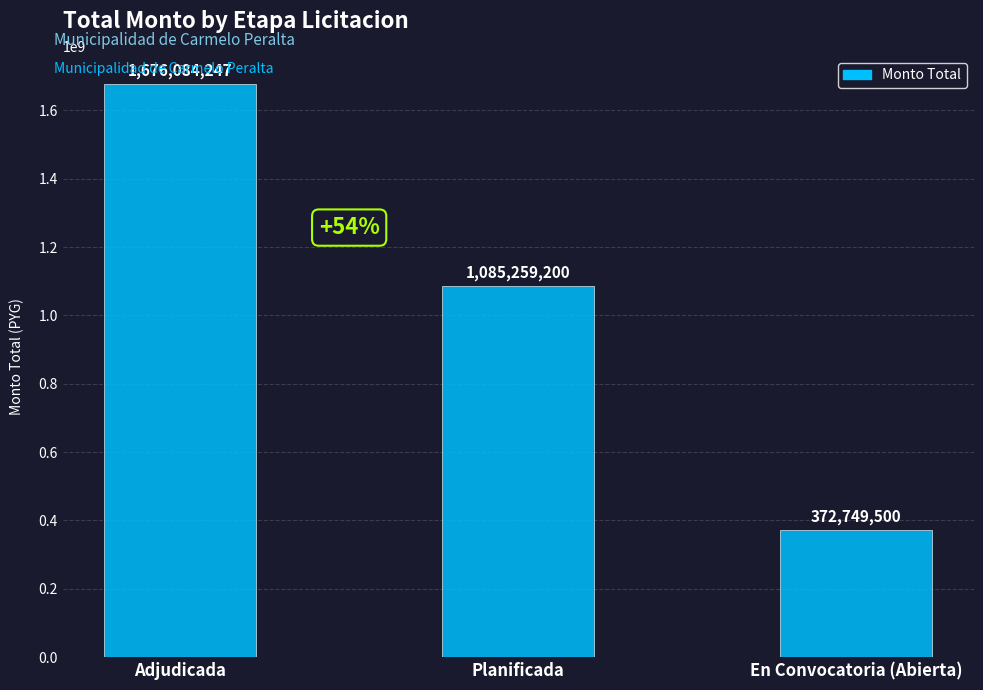

What is the sum of all values?

3134092947